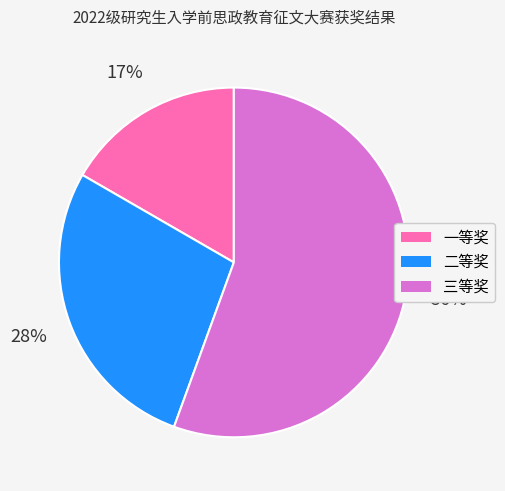

What is the largest slice in the pie chart?

三等奖